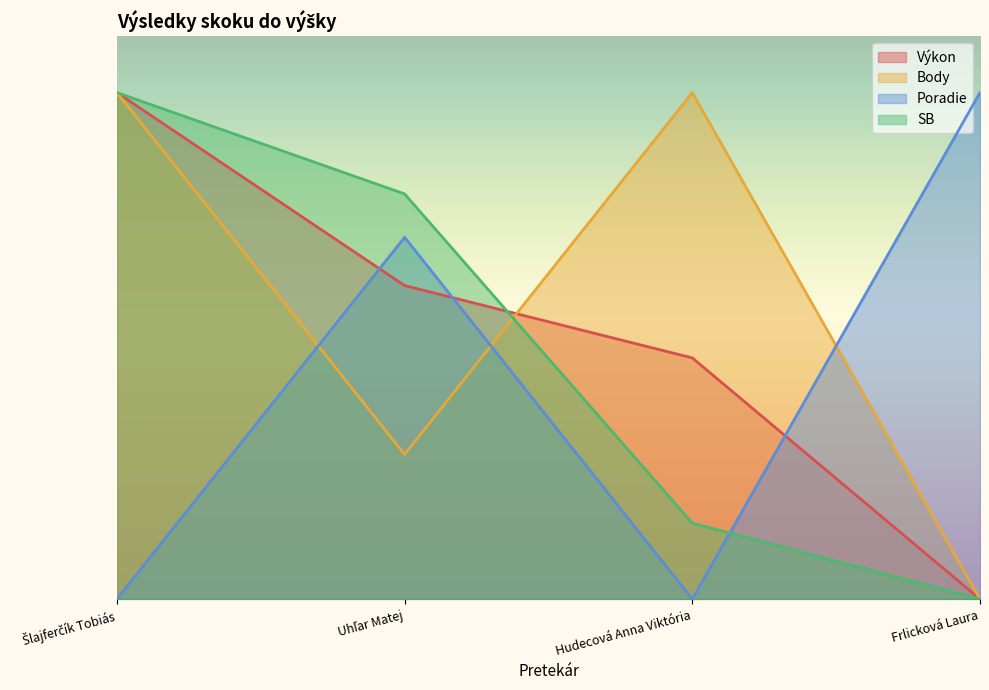

Which has a higher value, Uhľar Matej or Hudecová Anna Viktória?

Uhľar Matej